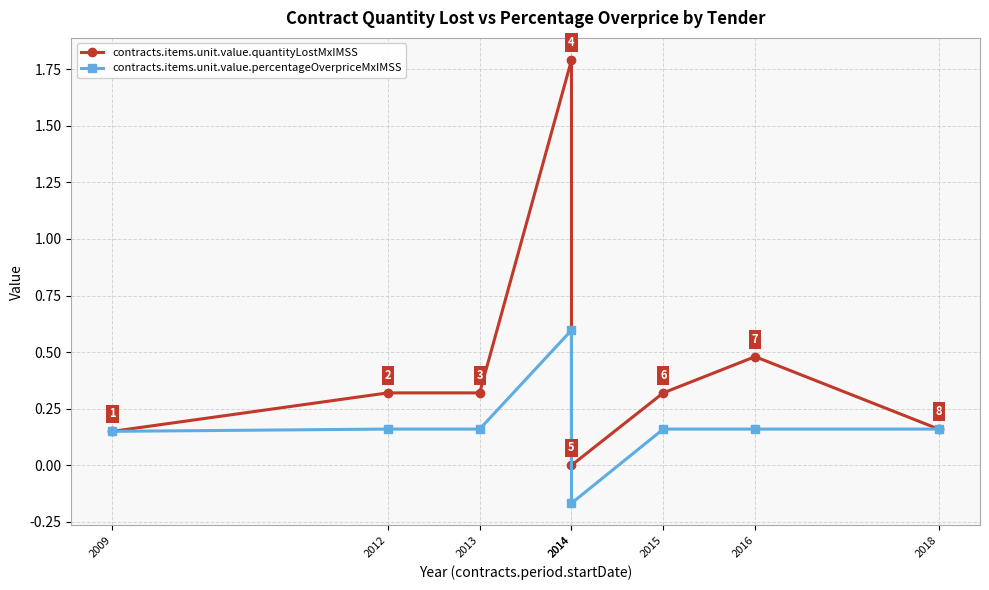

How many data points in contracts.items.unit.value.quantityLostMxIMSS are above 0?

7